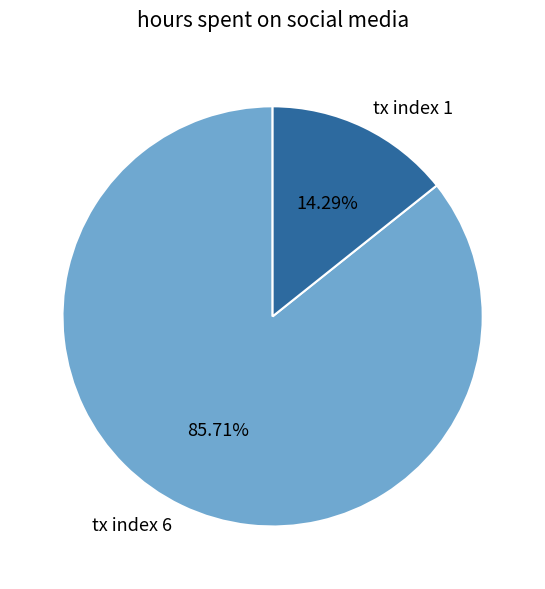

Which slice is the largest?

tx index 6